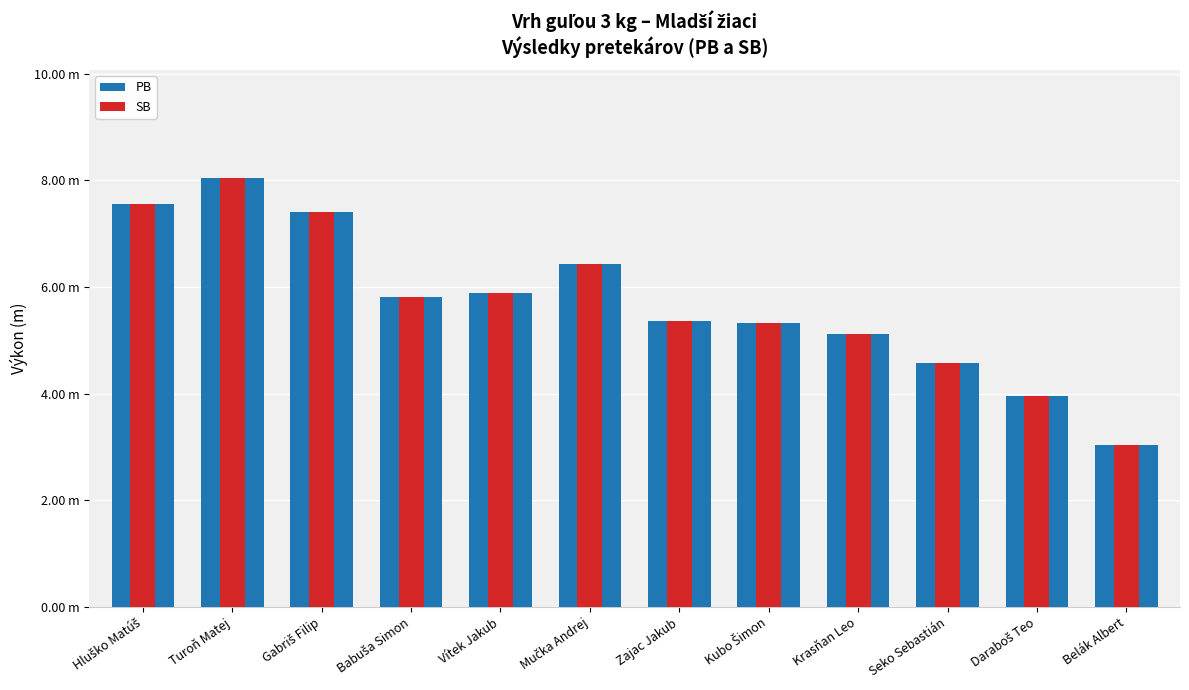

At which label does PB reach its peak?

Turoň Matej